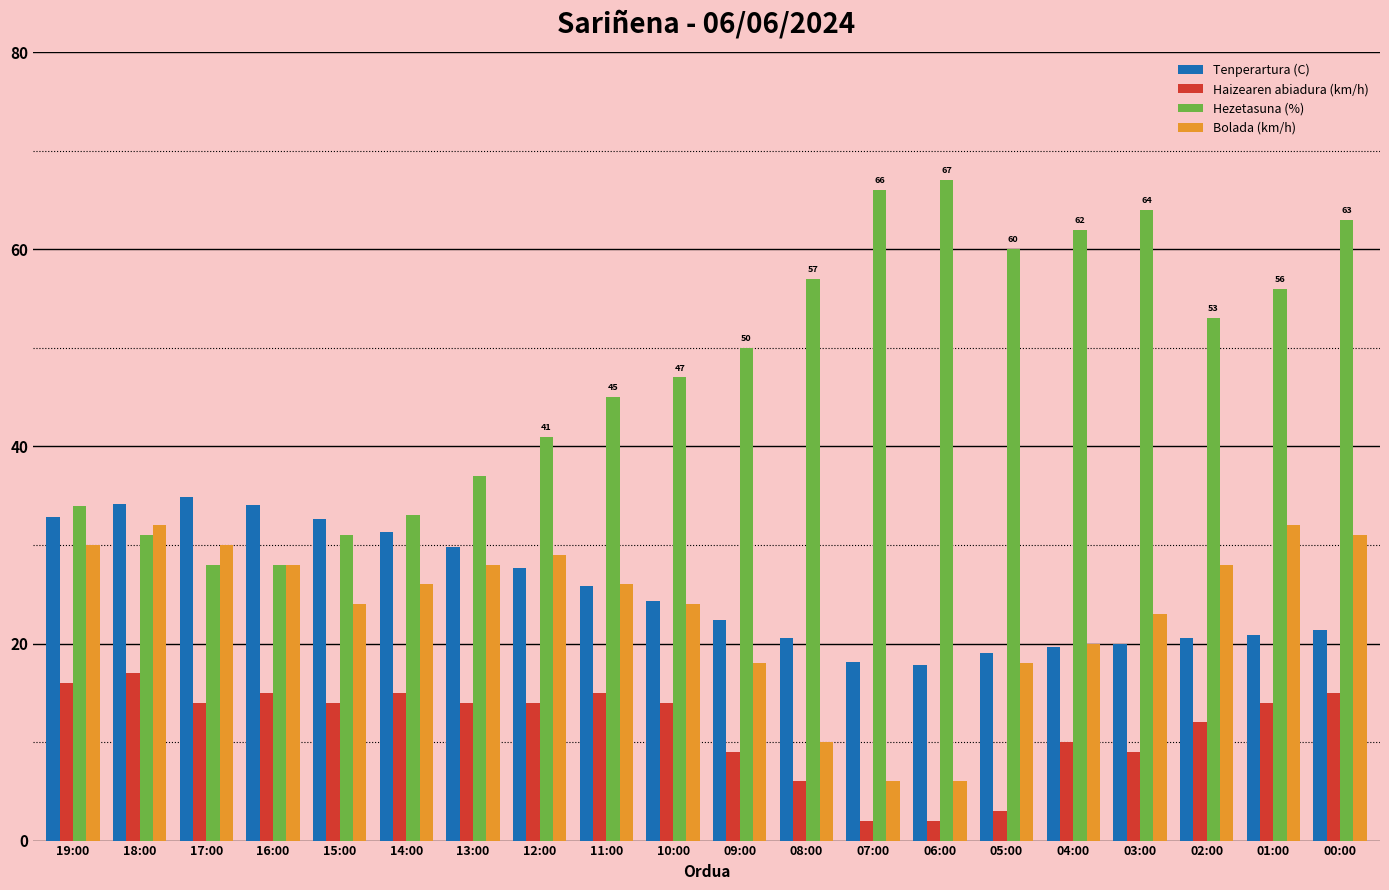

What are all the series names shown in the legend?

Tenperartura (C), Haizearen abiadura (km/h), Hezetasuna (%), Bolada (km/h)